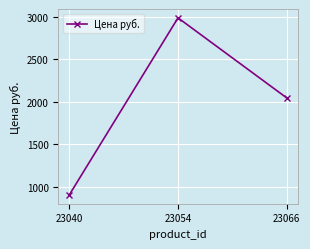

Which label corresponds to the smallest value in the chart?

23040